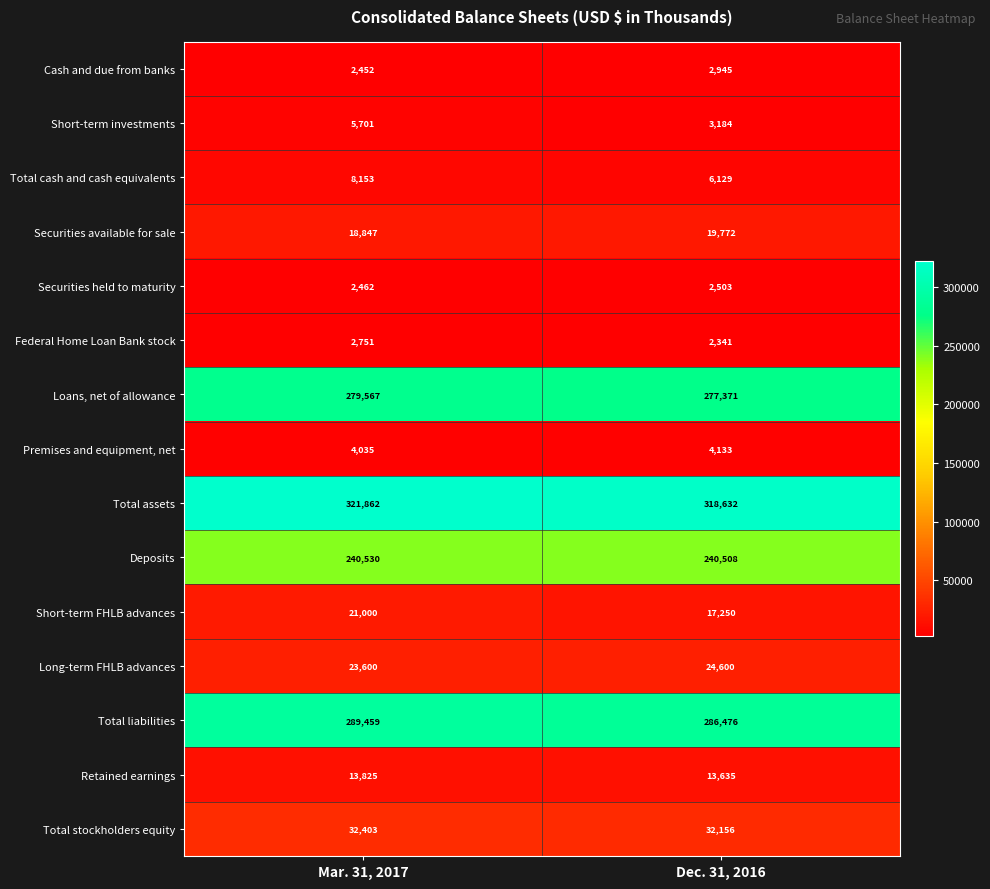

List the series in order of their peak value, highest first.

Total assets, Total liabilities, Loans, net of allowance, Deposits, Total stockholders equity, Long-term FHLB advances, Short-term FHLB advances, Securities available for sale, Retained earnings, Total cash and cash equivalents, Short-term investments, Premises and equipment, net, Cash and due from banks, Federal Home Loan Bank stock, Securities held to maturity